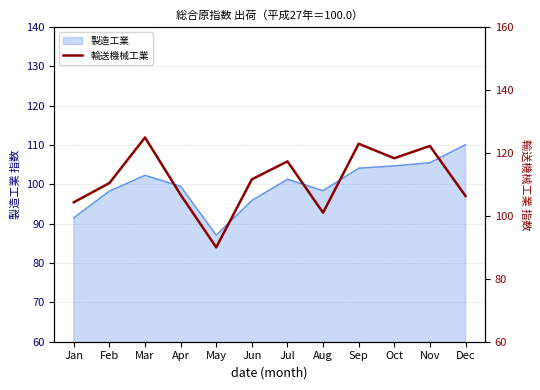

True or false: the data has more than 0 interior local peaks.

True